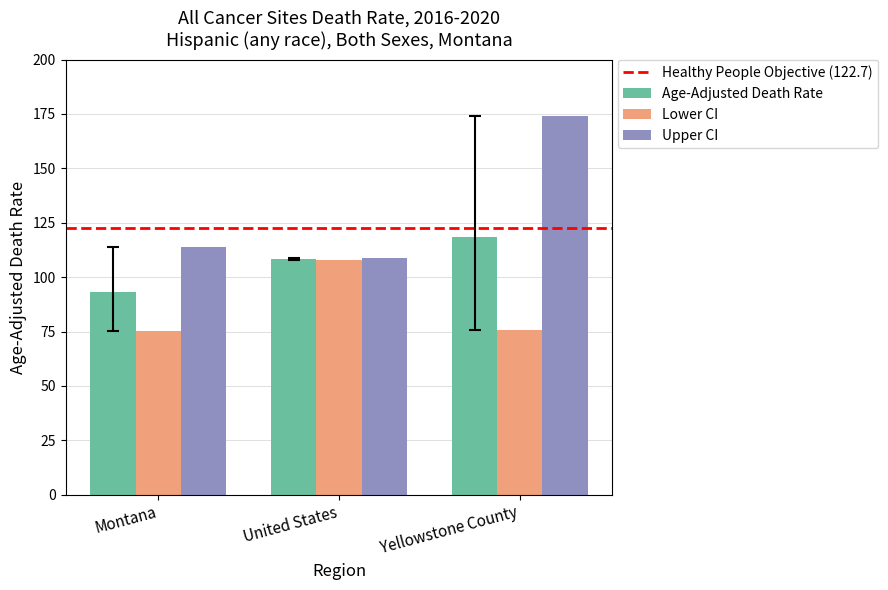

What is the average value of the Lower CI series?

86.3